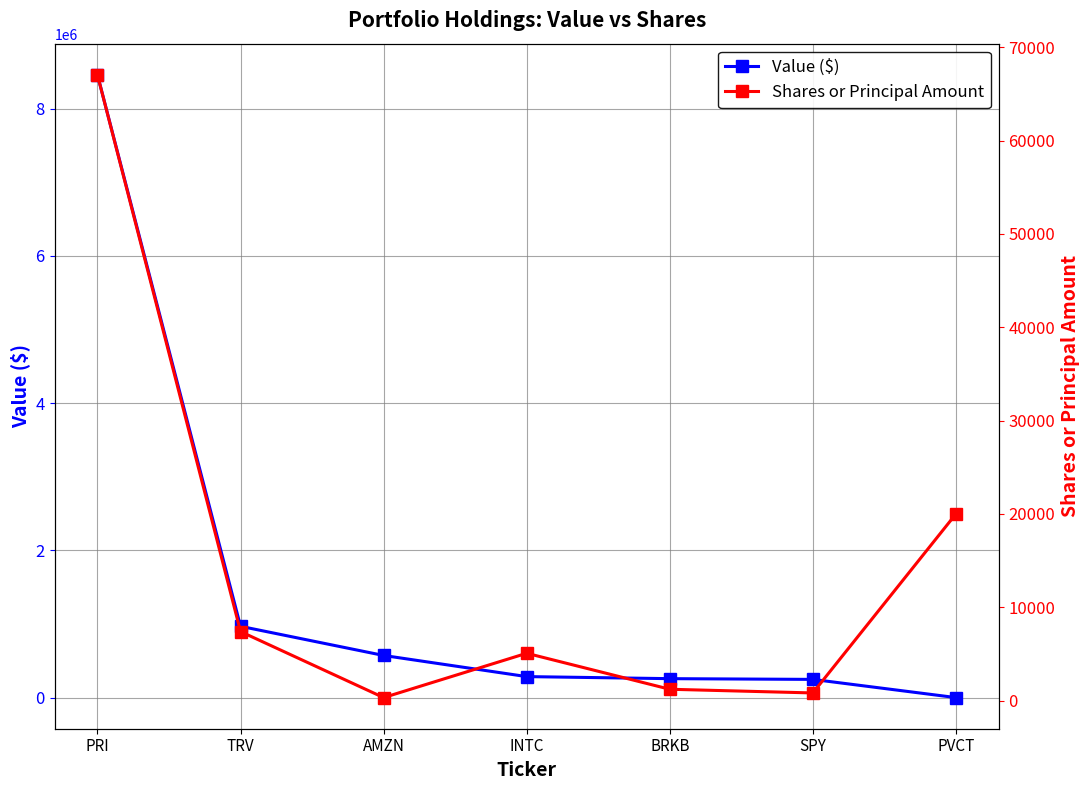

What is the difference between the Shares or Principal Amount values at PVCT and TRV?

12605